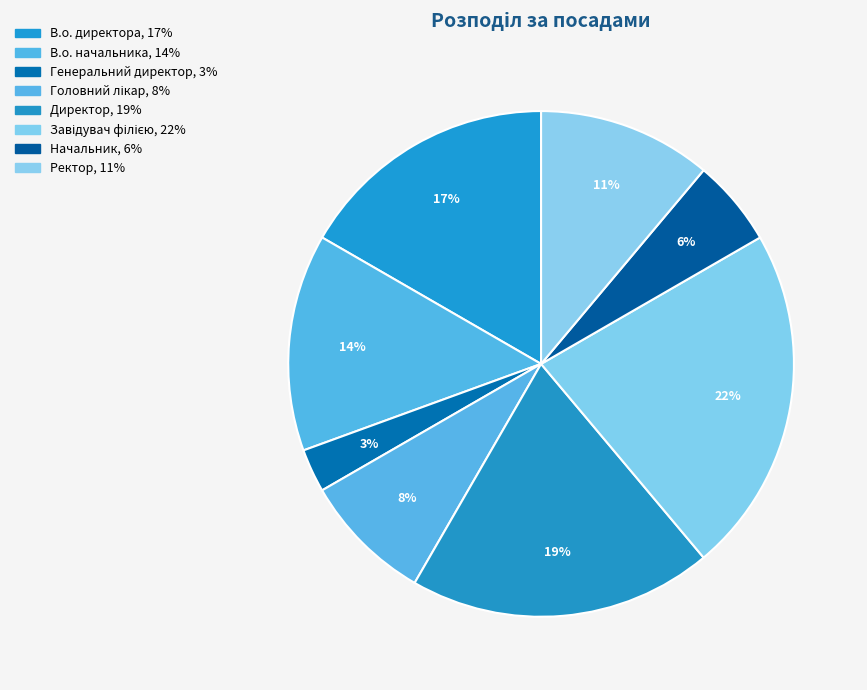

Count the number of slices in the pie.

8